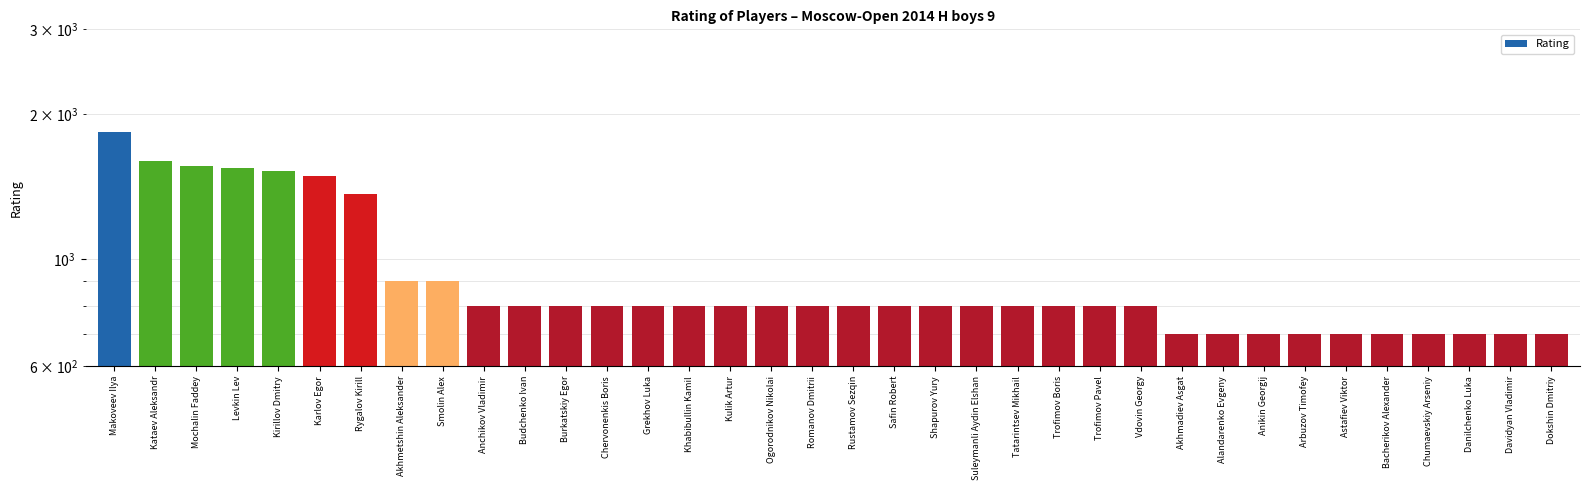

Are the bars grouped side by side (vs. stacked)?

No